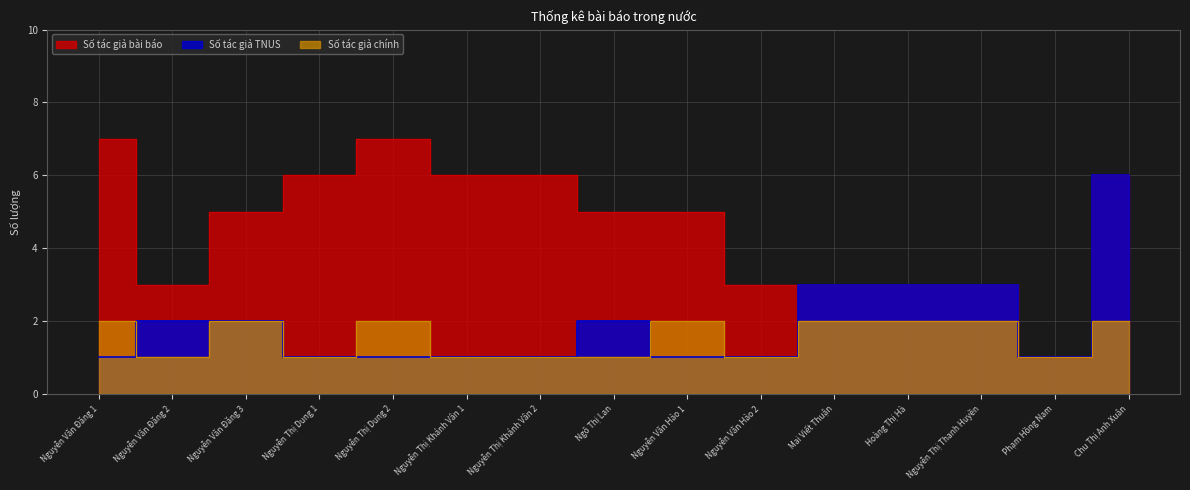

Rank the categories by Số tác giả bài báo value from highest to lowest.

Nguyễn Văn Đăng 1, Nguyễn Thị Dung 2, Nguyễn Thị Dung 1, Nguyễn Thị Khánh Vân 1, Nguyễn Thị Khánh Vân 2, Chu Thị Anh Xuân, Nguyễn Văn Đăng 3, Ngô Thị Lan, Nguyễn Văn Hảo 1, Nguyễn Văn Đăng 2, Nguyễn Văn Hảo 2, Mai Viết Thuận, Hoàng Thị Hà, Nguyễn Thị Thanh Huyền, Phạm Hồng Nam